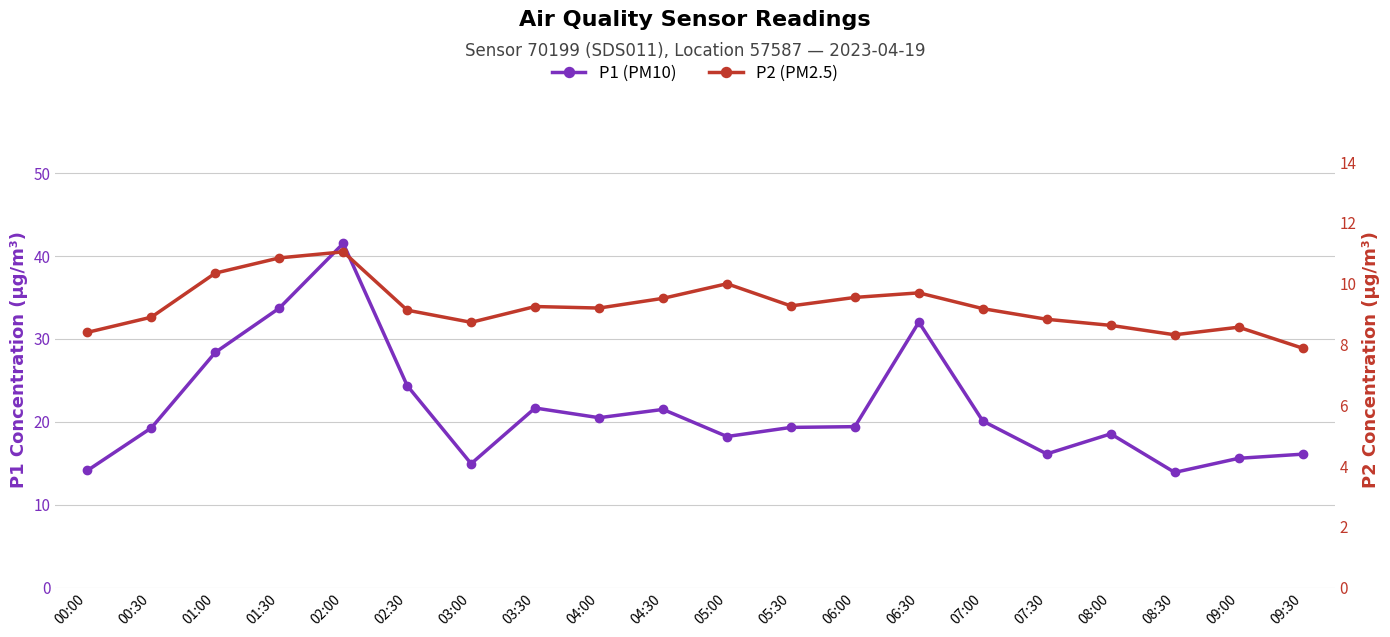

List the labels in order of P2 (PM2.5) value, largest first.

02:00, 01:30, 01:00, 05:00, 06:30, 06:00, 04:30, 05:30, 03:30, 04:00, 07:00, 02:30, 00:30, 07:30, 03:00, 08:00, 09:00, 00:00, 08:30, 09:30